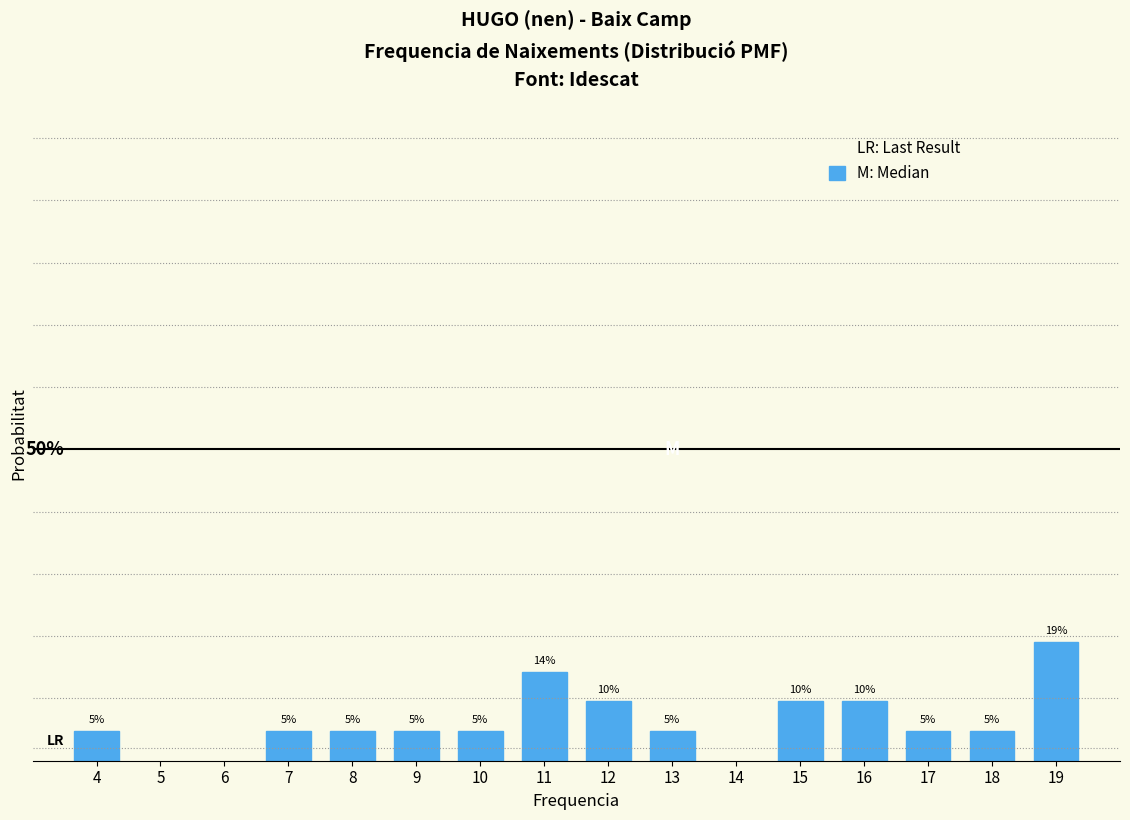

Are the bars horizontal?

No